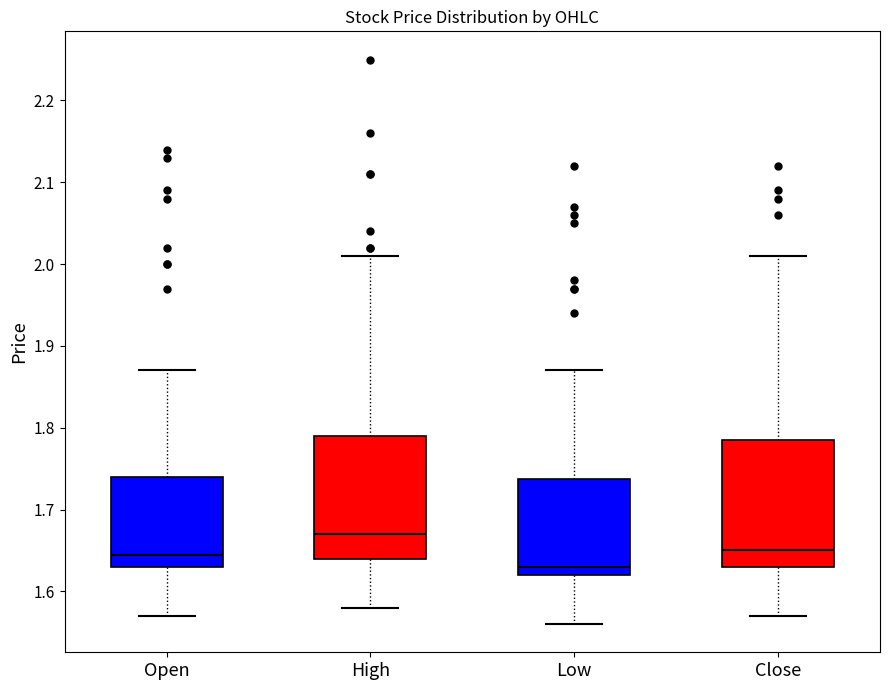

Reading left to right, read every box against the y-axis: the position of its median line, the range the box covers, and the ends of its whiskers. The values are not printed on the chart, so give them approximately, as read against the axis.

Open: median 1.65, box 1.63 to 1.74, whiskers 1.57 to 1.87
High: median 1.67, box 1.64 to 1.79, whiskers 1.58 to 2.01
Low: median 1.63, box 1.62 to 1.74, whiskers 1.56 to 1.87
Close: median 1.65, box 1.63 to 1.79, whiskers 1.57 to 2.01